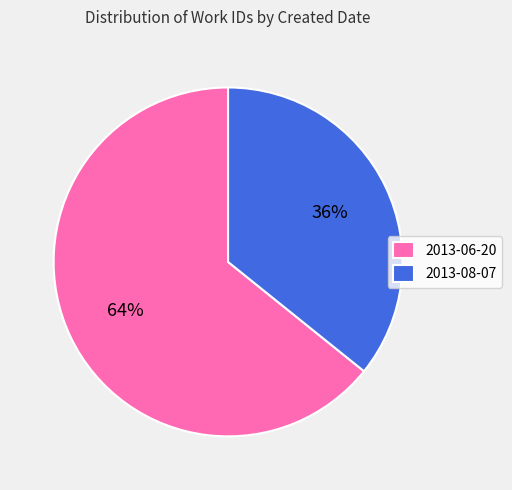

The 2013-06-20 slice represents 71% of the pie. True or false?

False